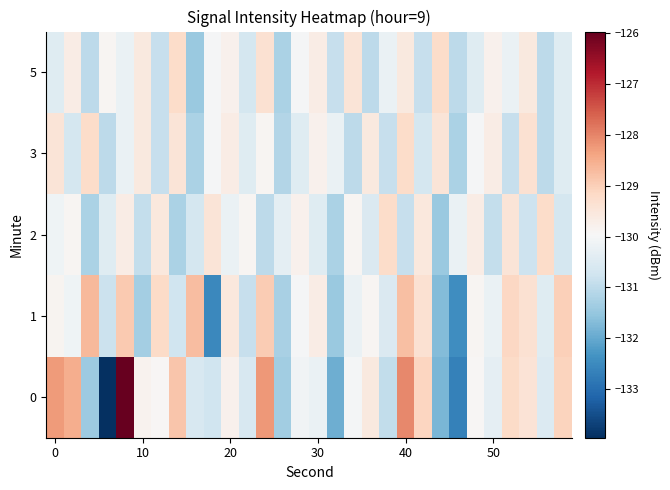

What is the greatest value displayed?

-126.0